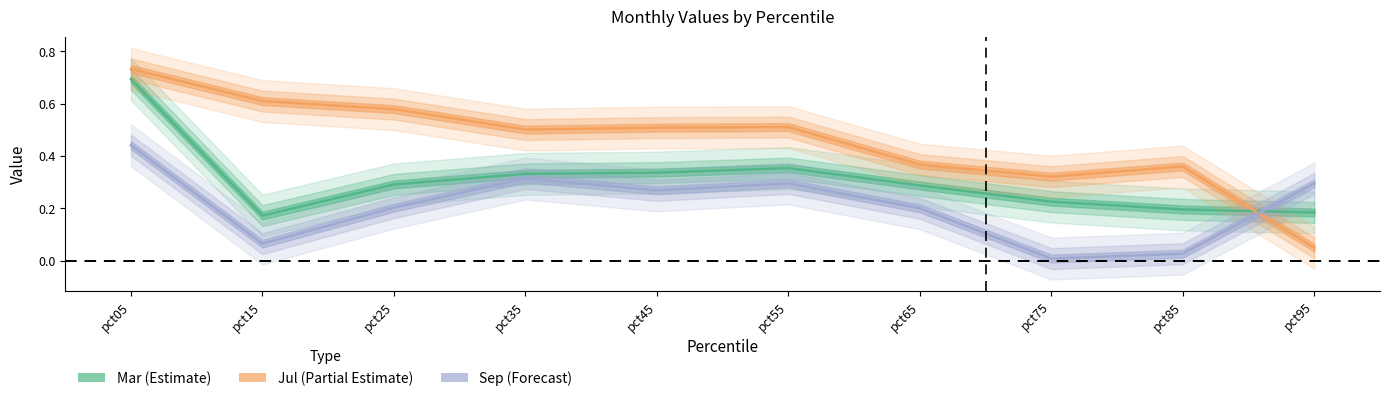

What is the value of the Jul point at the 1st from the left?

0.7